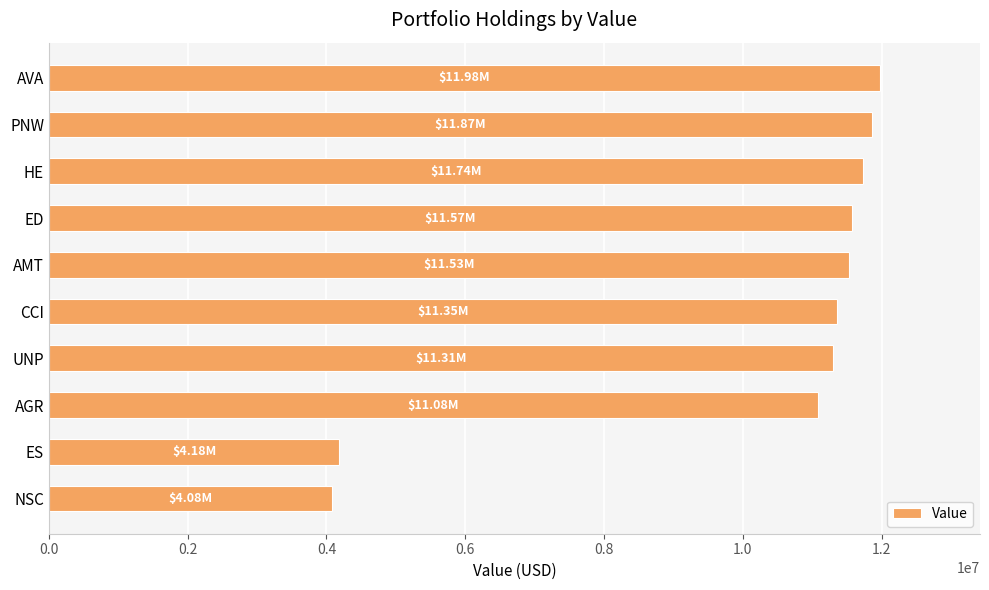

What is the minimum value shown in the chart?

4082908